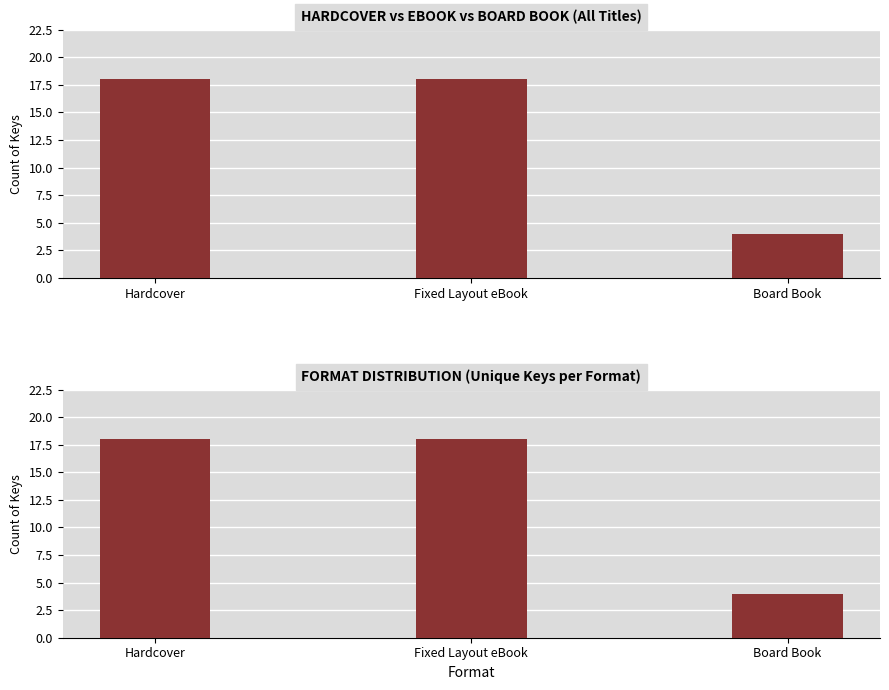

List the labels in order of value, largest first.

Hardcover, Fixed Layout eBook, Board Book